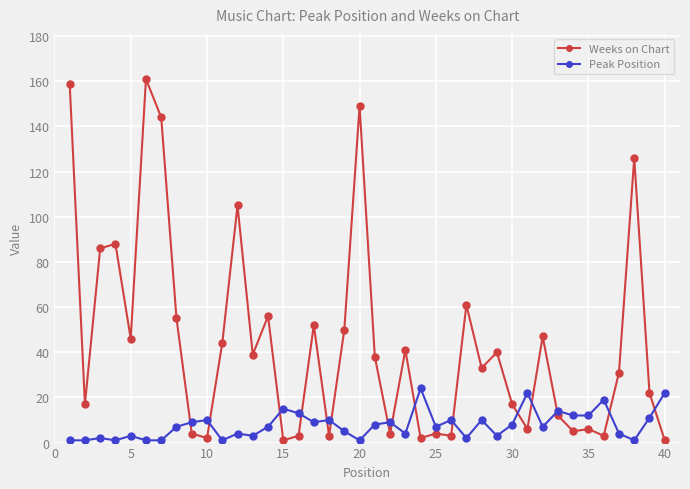

What is the difference between the maximum and second lowest values in the Peak Position series?

23